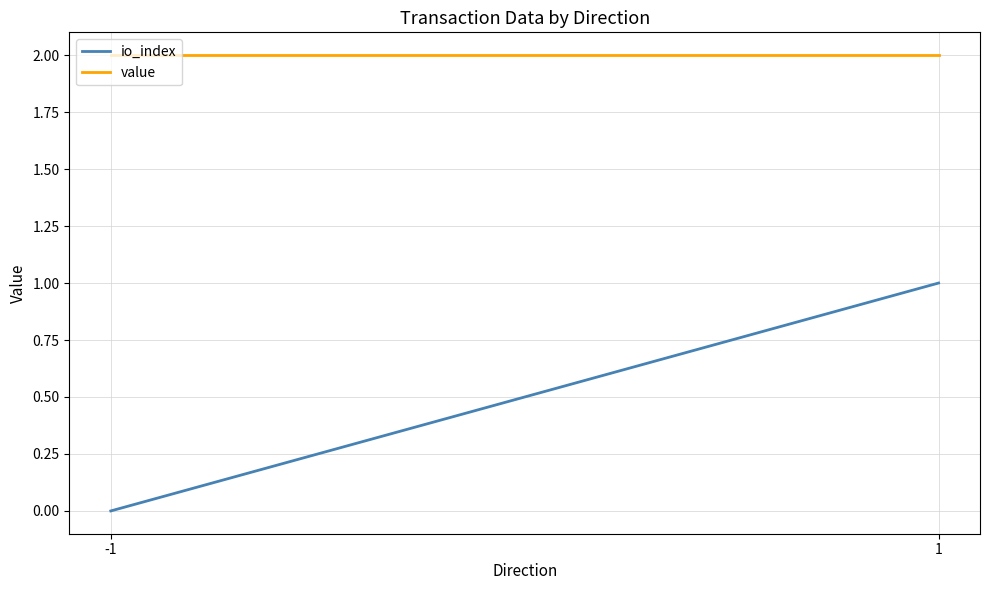

How many lines are shown in the chart?

2